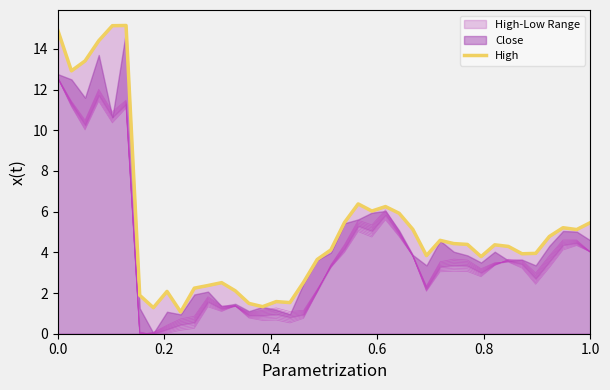

What is the value of the 10th point from the left?

1.1